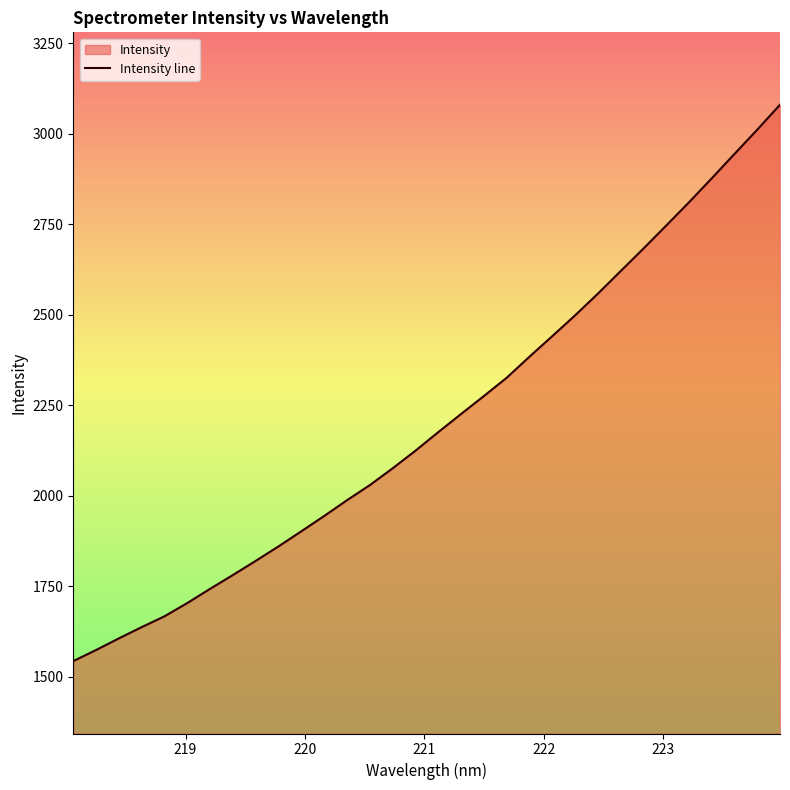

What is the difference between the maximum and minimum values?

1537.2